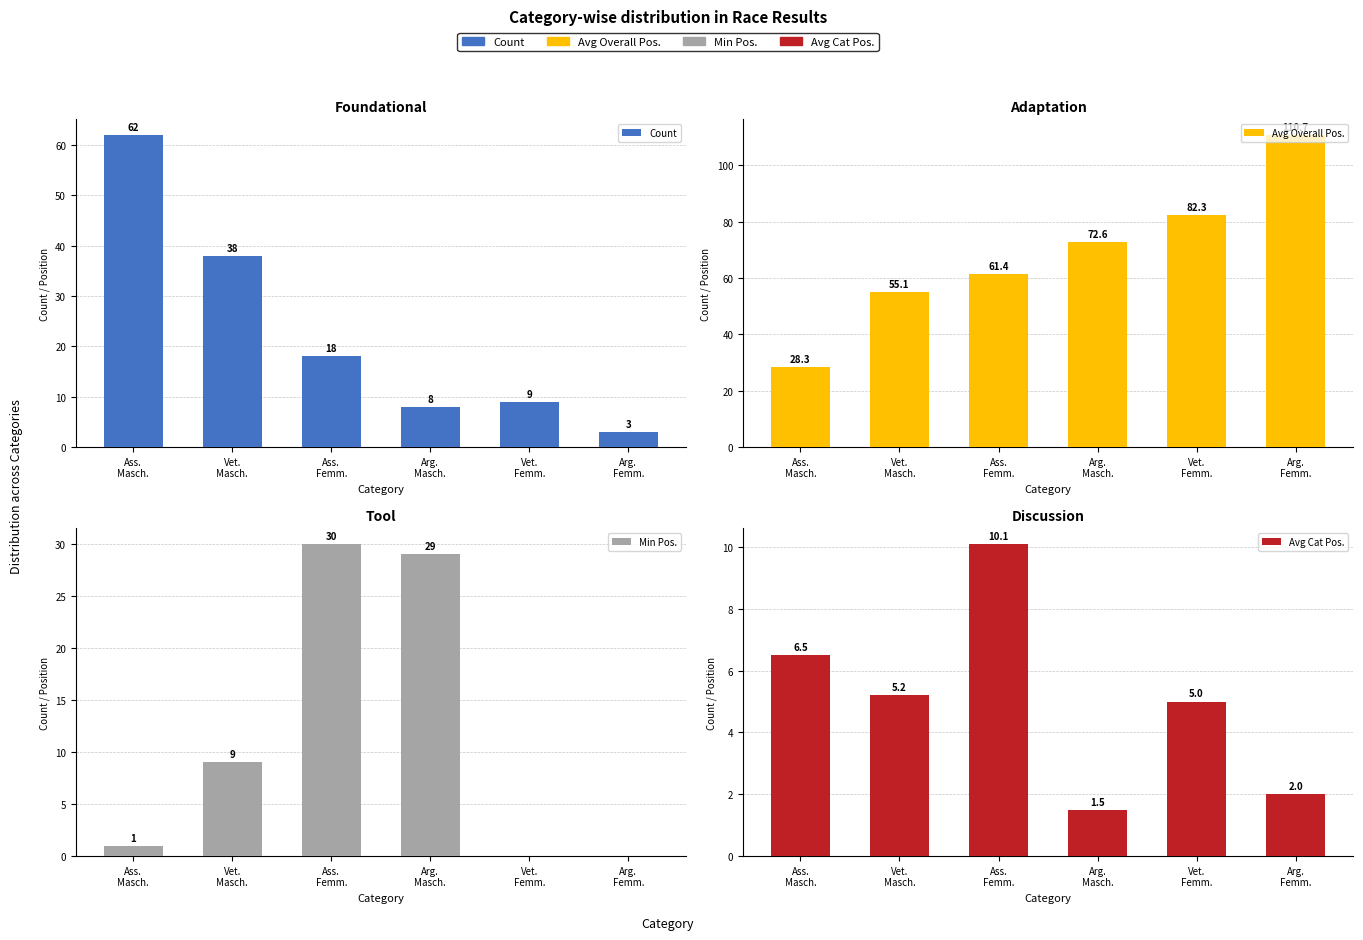

Is the value of Count at Ass.
Femm. greater than the value of Avg Overall Pos. at Vet.
Masch.?

No